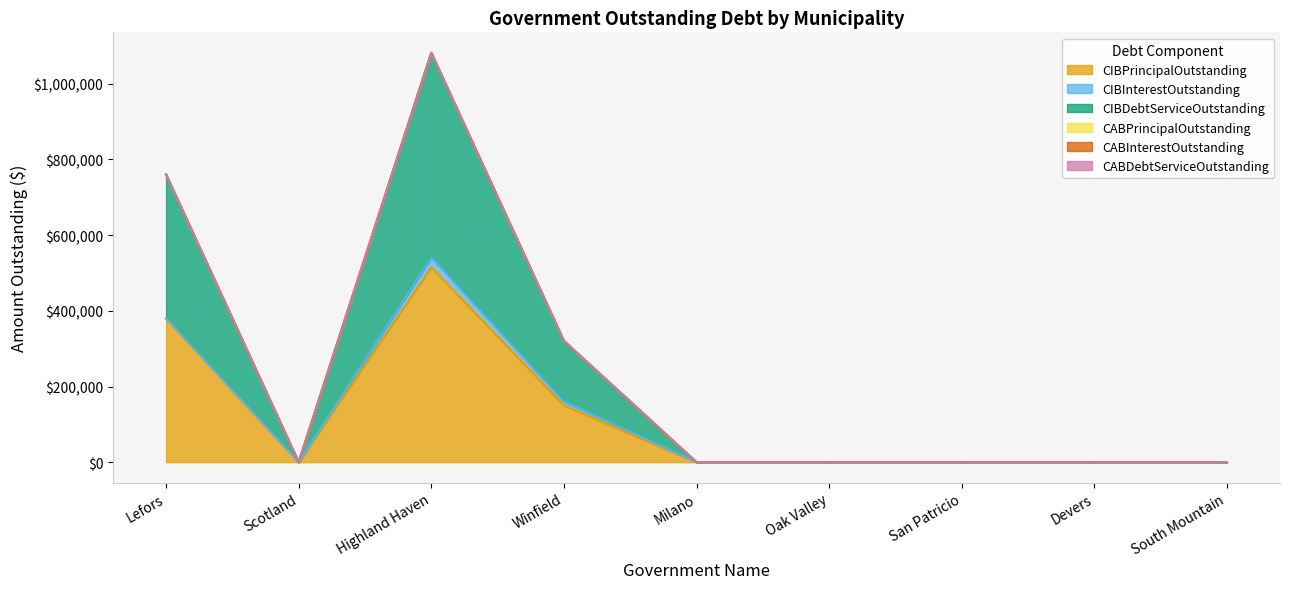

True or false: CABInterestOutstanding and CABPrincipalOutstanding cross at least once.

False